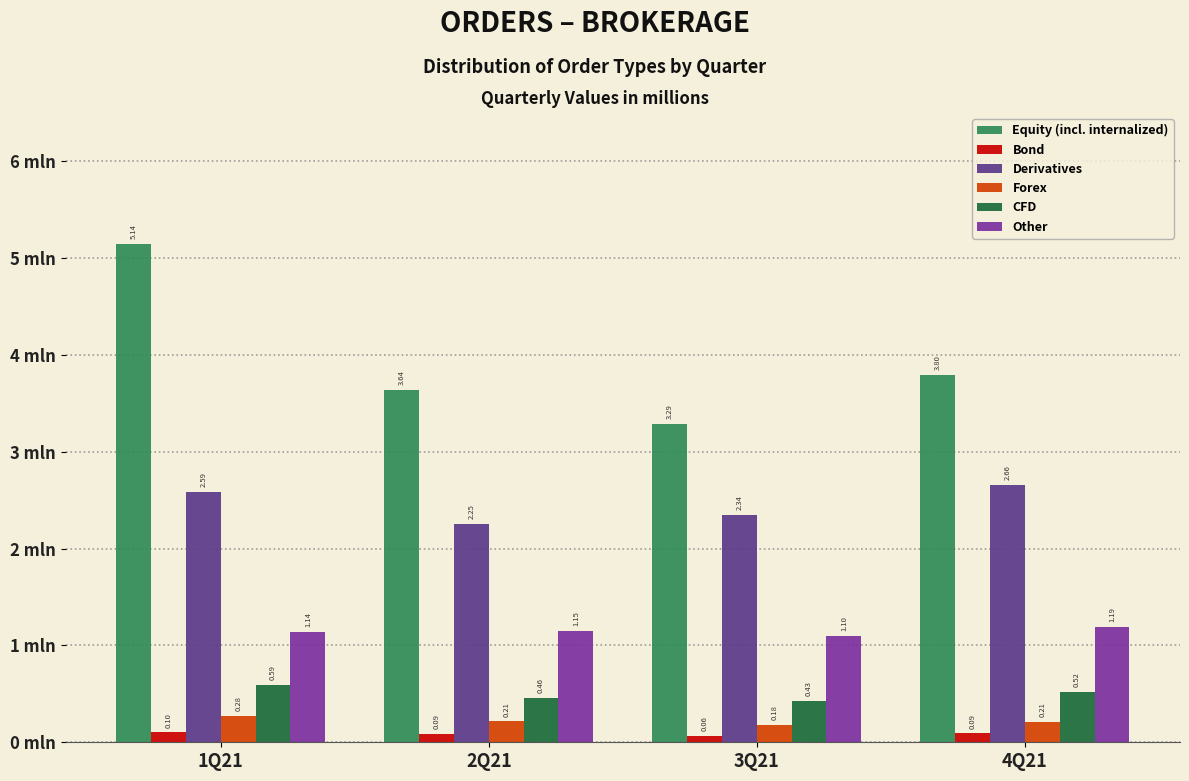

At which category is the sum across all series the highest?

1Q21